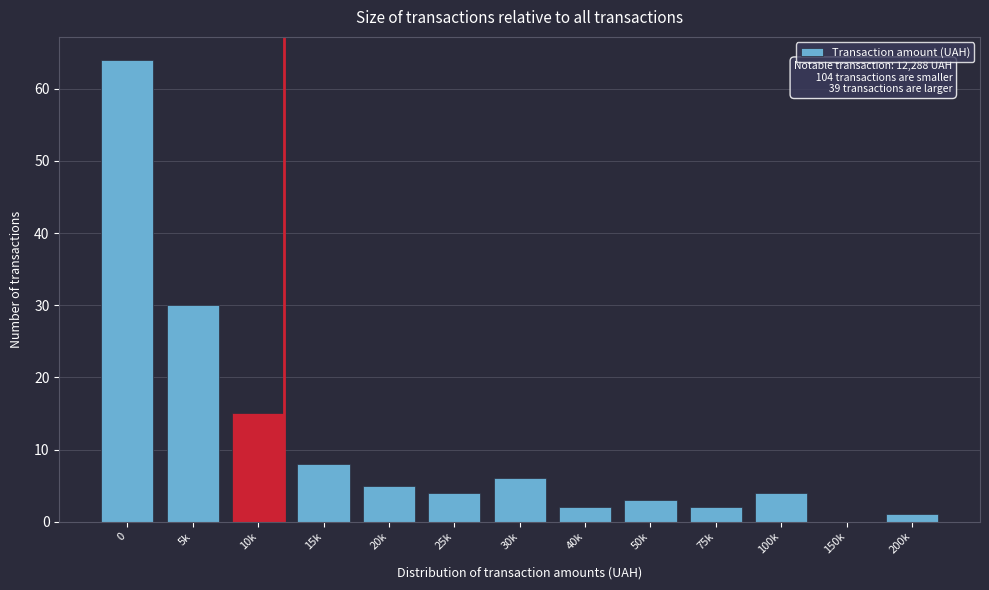

Reading left to right, what are all the values shown in this chart?

0=64	5k=30	10k=15	15k=8	20k=5	25k=4	30k=6	40k=2	50k=3	75k=2	100k=4	150k=0	200k=1